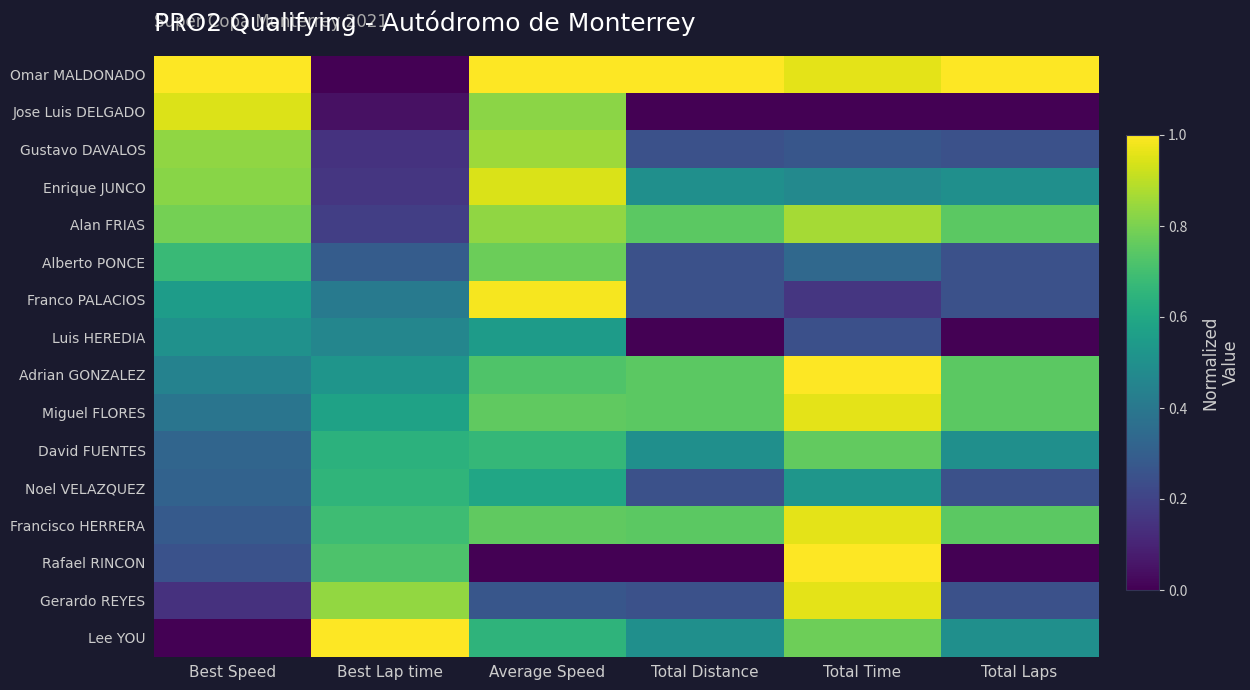

At which category is the sum across all series the highest?

Average Speed